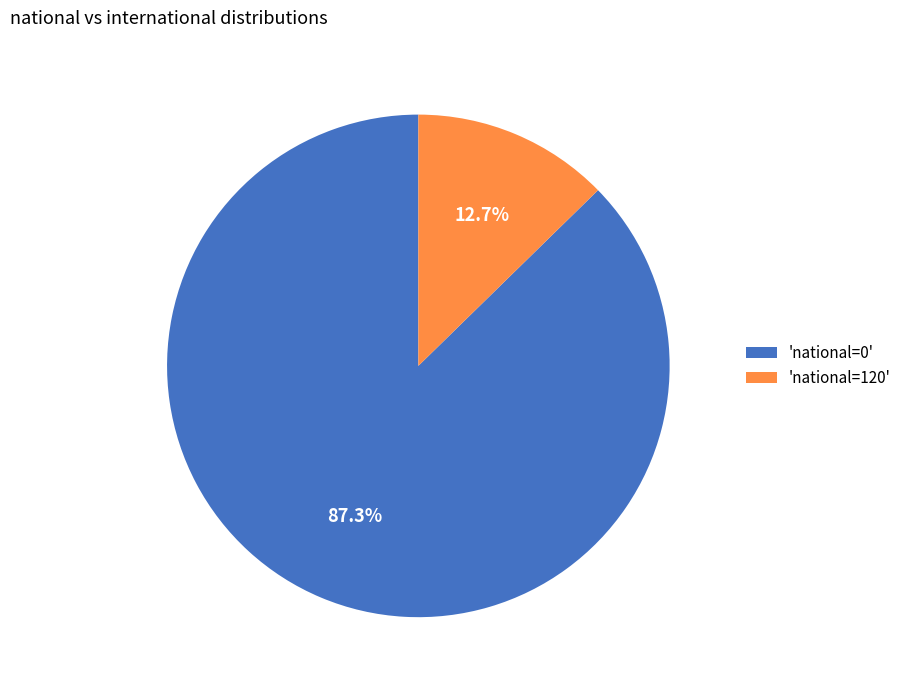

To the nearest percent, what is the difference between the largest and smallest slice percentages?

75%